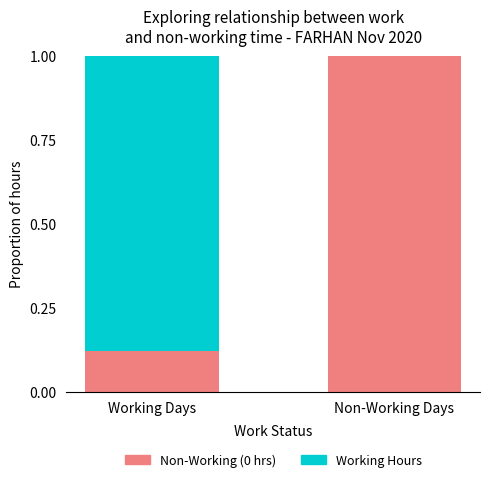

What is the total value across all series at Working Days?

1.0